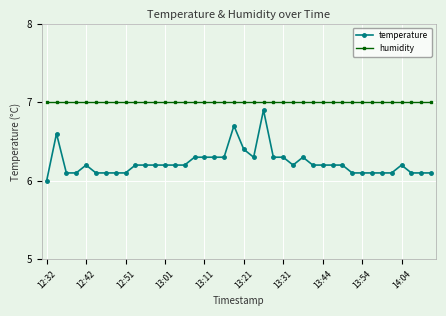

Rank the series by their average value, from lowest to highest.

temperature, humidity